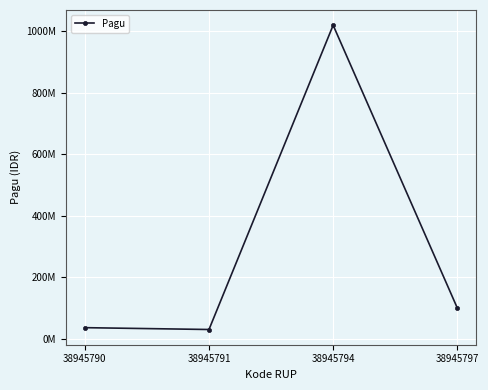

What is the sum of all values?

1186000000